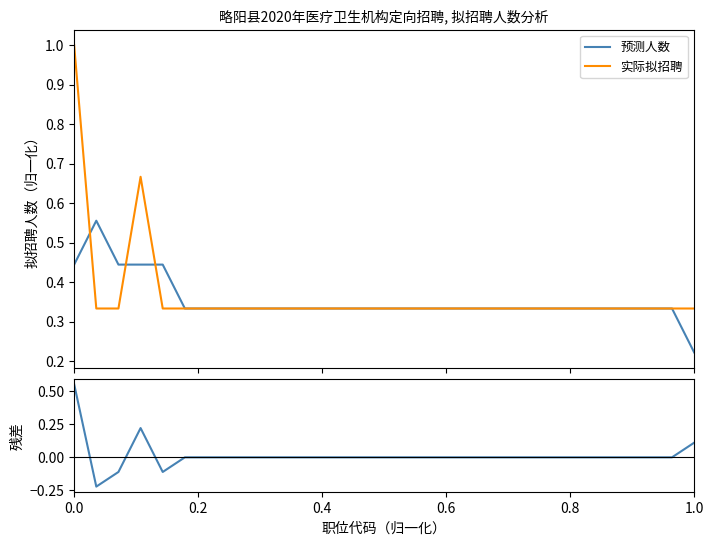

The 实际拟招聘 series shows 0.5 at 28. True or false?

False